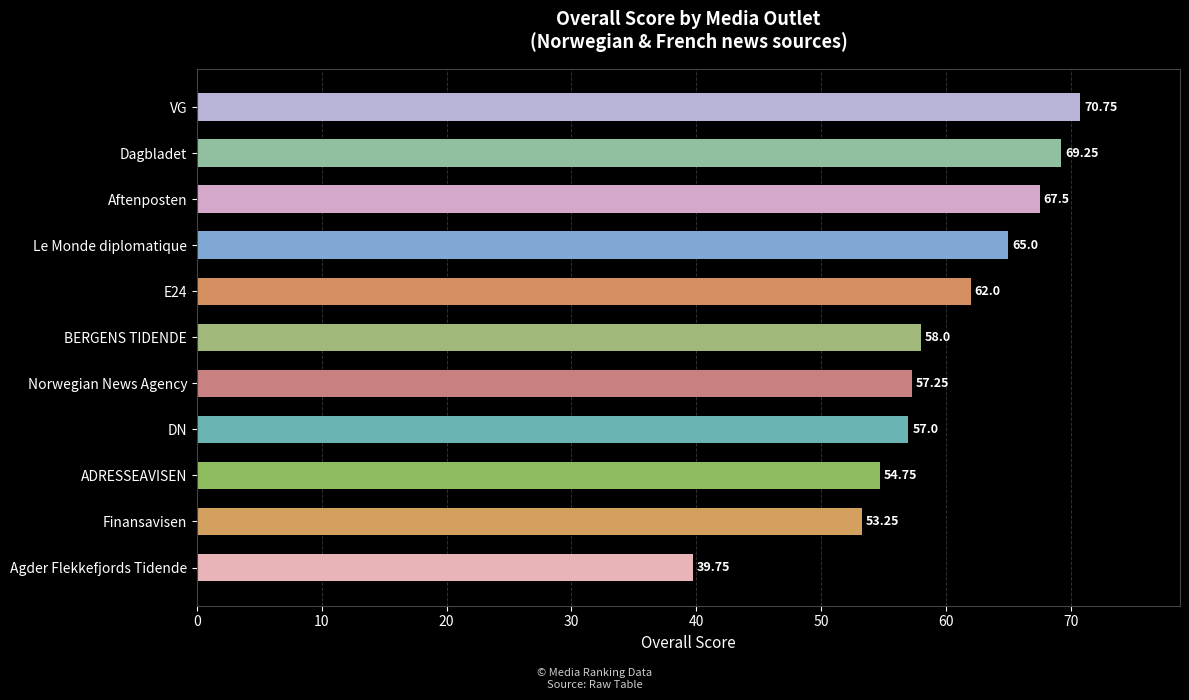

List the labels in order of value, smallest first.

Agder Flekkefjords Tidende, Finansavisen, ADRESSEAVISEN, DN, Norwegian News Agency, BERGENS TIDENDE, E24, Le Monde diplomatique, Aftenposten, Dagbladet, VG